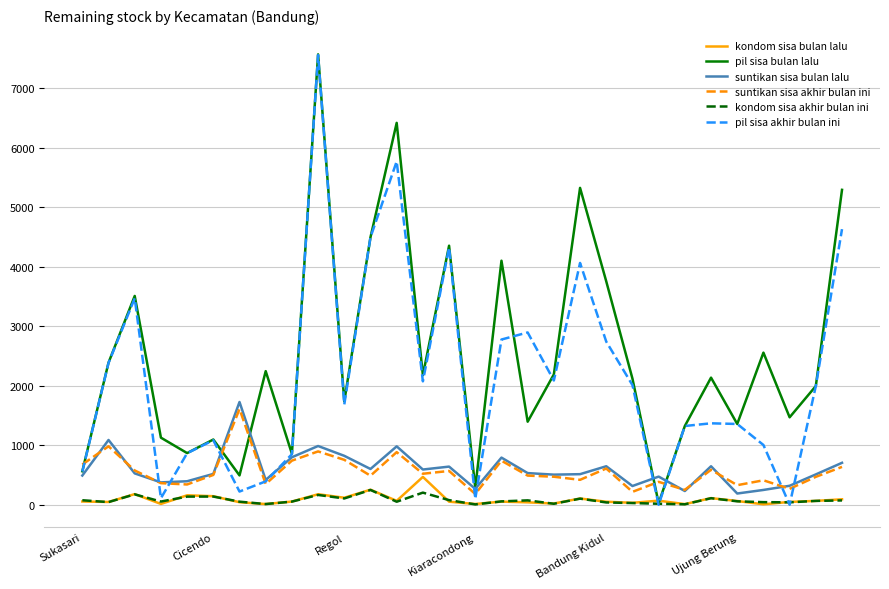

Which series has the largest total across all categories?

pil sisa bulan lalu